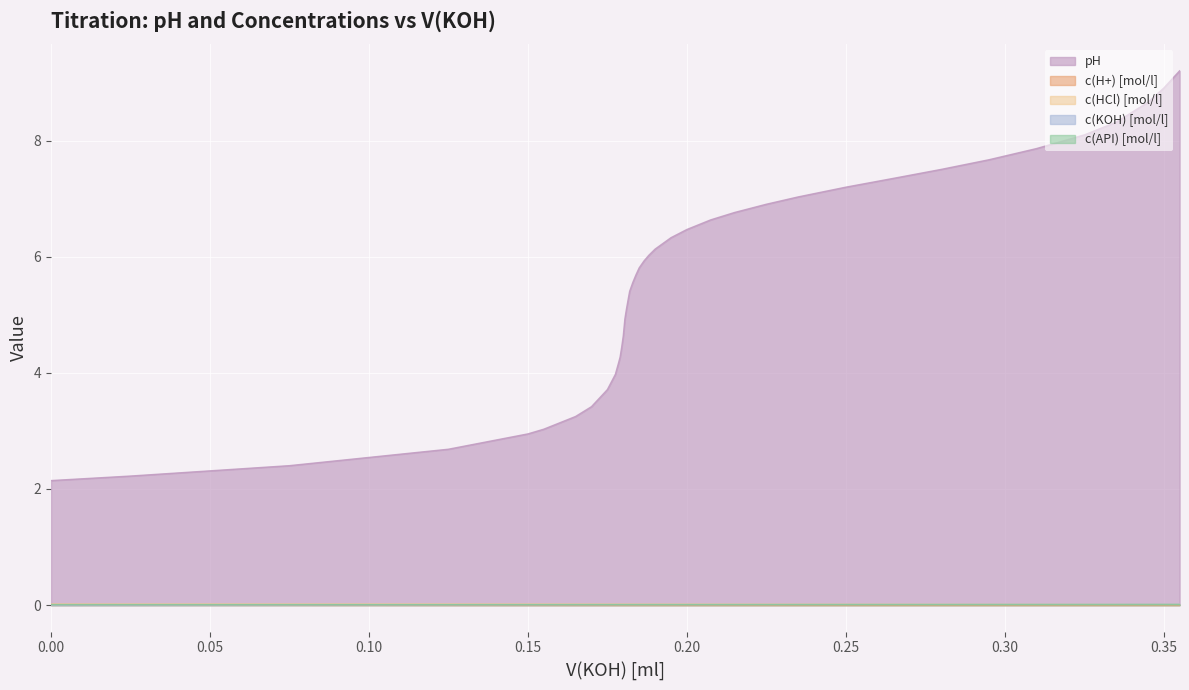

Reading left to right, what are all the values shown in this chart?

pH: 0.0=2.1	0.025=2.2	0.075=2.4	0.125=2.7	0.15=2.9	0.155=3.0	0.165=3.2	0.17=3.4	0.175=3.7	0.1775=4.0	0.1785=4.2	0.179=4.3	0.1795=4.4	0.18=4.6	0.1805=4.9	0.181=5.1	0.1815=5.3	0.182=5.4	0.183=5.6	0.184=5.7	0.185=5.8	0.1865=5.9	0.188=6.0	0.19=6.1	0.195=6.3	0.2=6.5	0.2075=6.6	0.215=6.8	0.225=6.9	0.235=7.0	0.25=7.2	0.265=7.3	0.28=7.5	0.295=7.7	0.31=7.9	0.325=8.1	0.335=8.3	0.345=8.7	0.35=8.9	0.355=9.2
c(H+) [mol/l]: 0.0=0.0	0.025=0.0	0.075=0.0	0.125=0.0	0.15=0.0	0.155=0.0	0.165=0.0	0.17=0.0	0.175=0.0	0.1775=0.0	0.1785=0.0	0.179=0.0	0.1795=0.0	0.18=0.0	0.1805=0.0	0.181=0.0	0.1815=0.0	0.182=0.0	0.183=0.0	0.184=0.0	0.185=0.0	0.1865=0.0	0.188=0.0	0.19=0.0	0.195=0.0	0.2=0.0	0.2075=0.0	0.215=0.0	0.225=0.0	0.235=0.0	0.25=0.0	0.265=0.0	0.28=0.0	0.295=0.0	0.31=0.0	0.325=0.0	0.335=0.0	0.345=0.0	0.35=0.0	0.355=0.0
c(HCl) [mol/l]: 0.0=0.0	0.025=0.0	0.075=0.0	0.125=0.0	0.15=0.0	0.155=0.0	0.165=0.0	0.17=0.0	0.175=0.0	0.1775=0.0	0.1785=0.0	0.179=0.0	0.1795=0.0	0.18=0.0	0.1805=0.0	0.181=0.0	0.1815=0.0	0.182=0.0	0.183=0.0	0.184=0.0	0.185=0.0	0.1865=0.0	0.188=0.0	0.19=0.0	0.195=0.0	0.2=0.0	0.2075=0.0	0.215=0.0	0.225=0.0	0.235=0.0	0.25=0.0	0.265=0.0	0.28=0.0	0.295=0.0	0.31=0.0	0.325=0.0	0.335=0.0	0.345=0.0	0.35=0.0	0.355=0.0
c(KOH) [mol/l]: 0.0=0.0	0.025=0.0	0.075=0.0	0.125=0.0	0.15=0.0	0.155=0.0	0.165=0.0	0.17=0.0	0.175=0.0	0.1775=0.0	0.1785=0.0	0.179=0.0	0.1795=0.0	0.18=0.0	0.1805=0.0	0.181=0.0	0.1815=0.0	0.182=0.0	0.183=0.0	0.184=0.0	0.185=0.0	0.1865=0.0	0.188=0.0	0.19=0.0	0.195=0.0	0.2=0.0	0.2075=0.0	0.215=0.0	0.225=0.0	0.235=0.0	0.25=0.0	0.265=0.0	0.28=0.0	0.295=0.0	0.31=0.0	0.325=0.0	0.335=0.0	0.345=0.0	0.35=0.0	0.355=0.0
c(API) [mol/l]: 0.0=0.0	0.025=0.0	0.075=0.0	0.125=0.0	0.15=0.0	0.155=0.0	0.165=0.0	0.17=0.0	0.175=0.0	0.1775=0.0	0.1785=0.0	0.179=0.0	0.1795=0.0	0.18=0.0	0.1805=0.0	0.181=0.0	0.1815=0.0	0.182=0.0	0.183=0.0	0.184=0.0	0.185=0.0	0.1865=0.0	0.188=0.0	0.19=0.0	0.195=0.0	0.2=0.0	0.2075=0.0	0.215=0.0	0.225=0.0	0.235=0.0	0.25=0.0	0.265=0.0	0.28=0.0	0.295=0.0	0.31=0.0	0.325=0.0	0.335=0.0	0.345=0.0	0.35=0.0	0.355=0.0